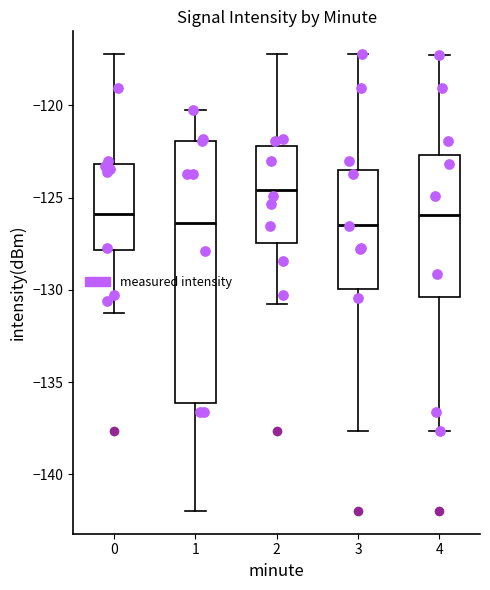

Which box's median line is the highest?

2